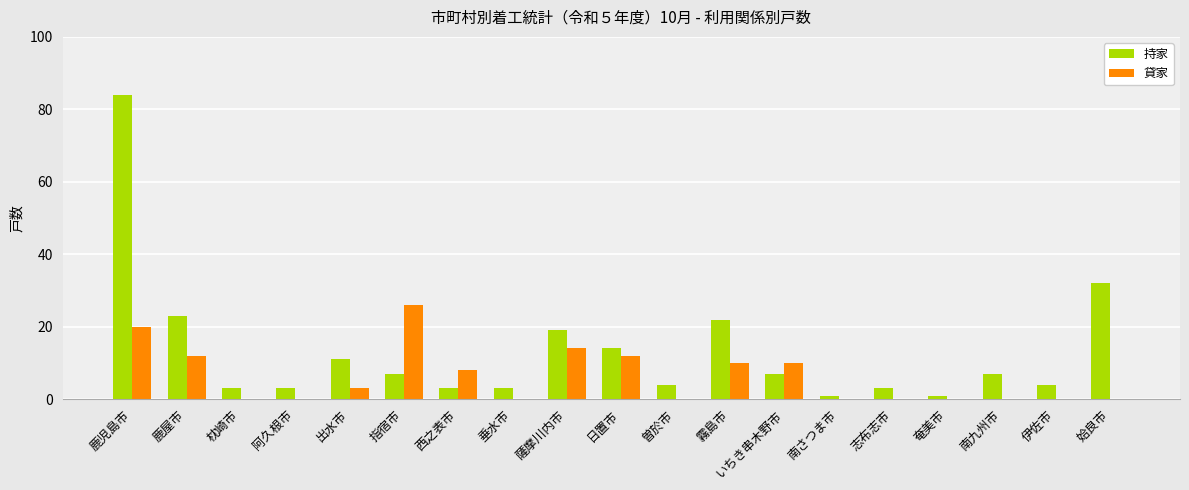

Which series has the widest spread of values?

持家